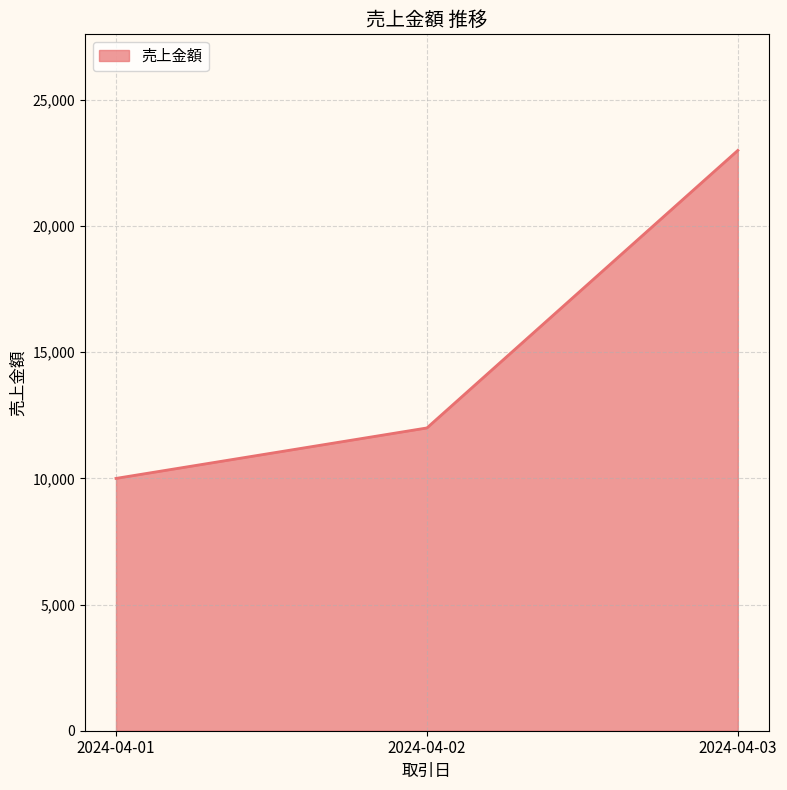

Where is the data nearest to the value 16500?

2024-04-02